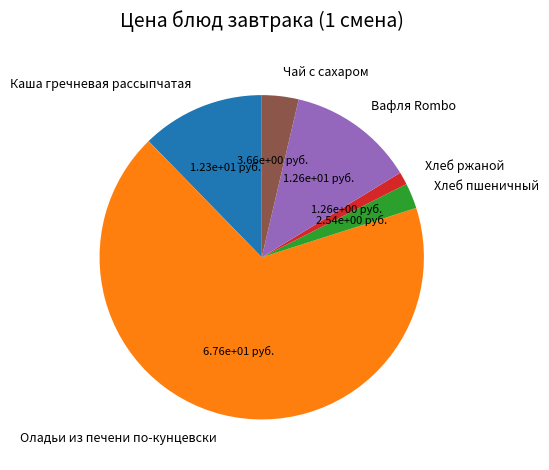

Do Оладьи из печени по-кунцевски and Хлеб ржаной together represent more than half of the pie?

Yes